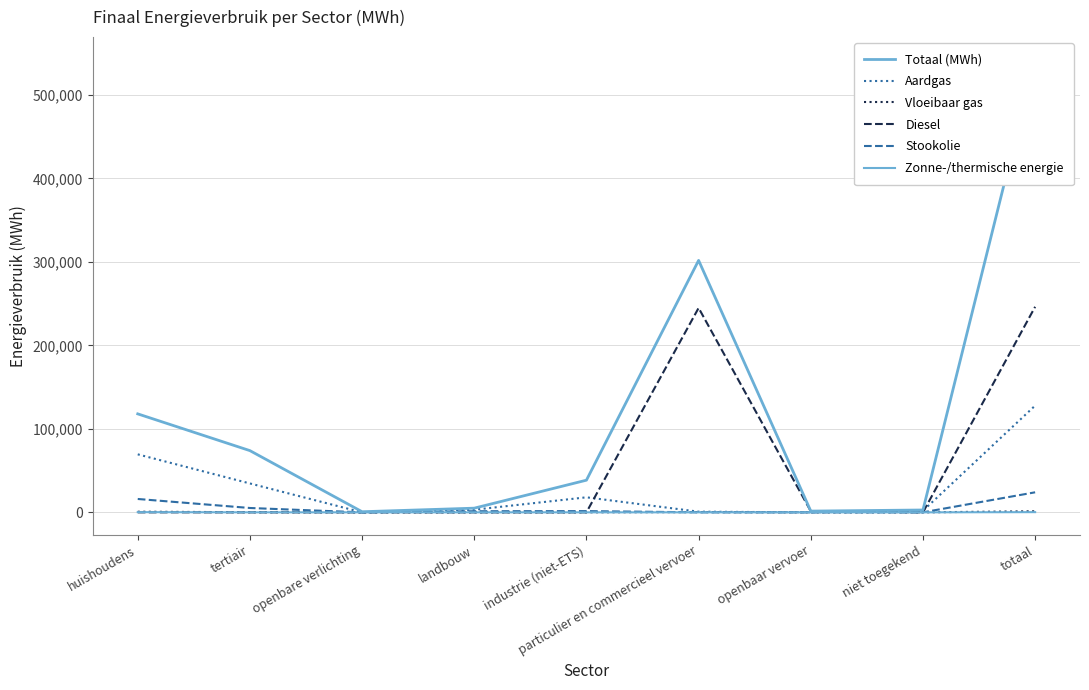

Which has a higher value, landbouw or openbaar vervoer?

landbouw